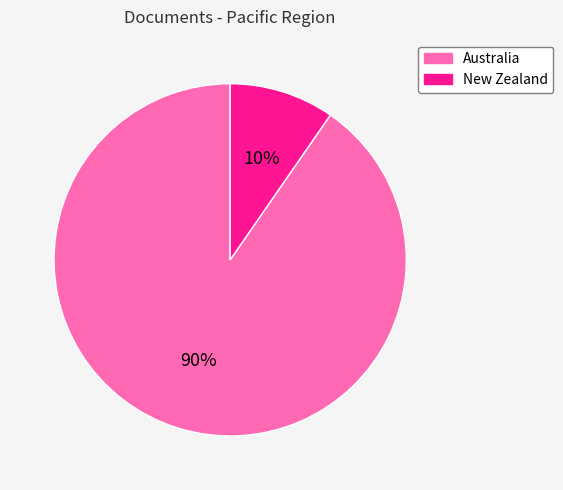

What percentage is the New Zealand slice, to the nearest percent?

10%